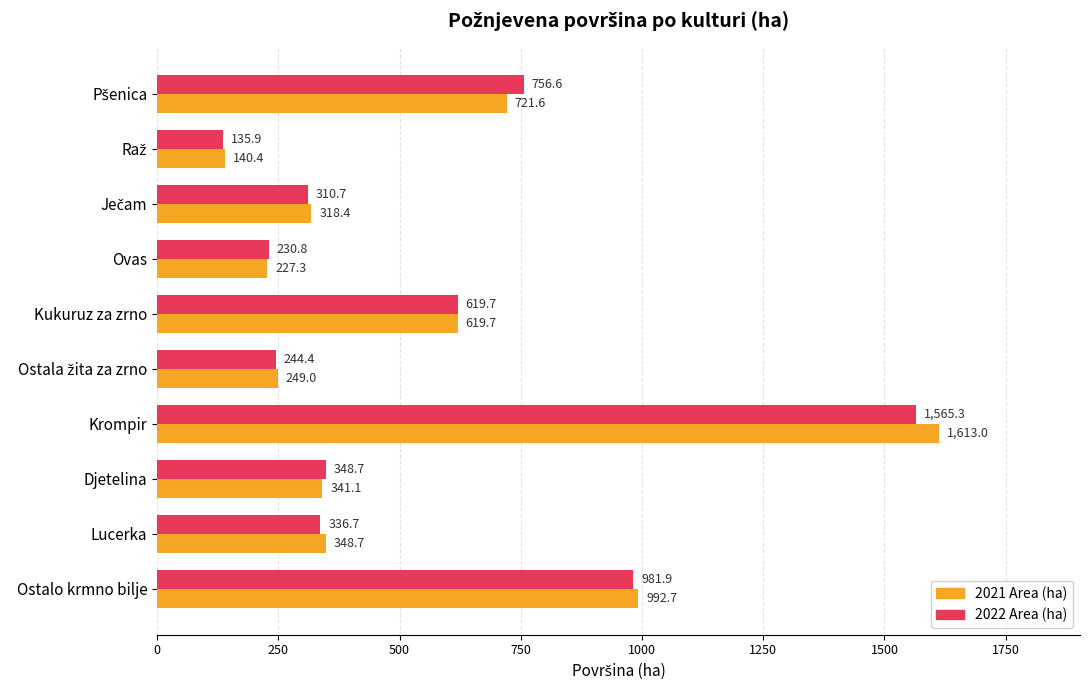

What is the spread (max minus min) of values at Ostalo krmno bilje?

10.8